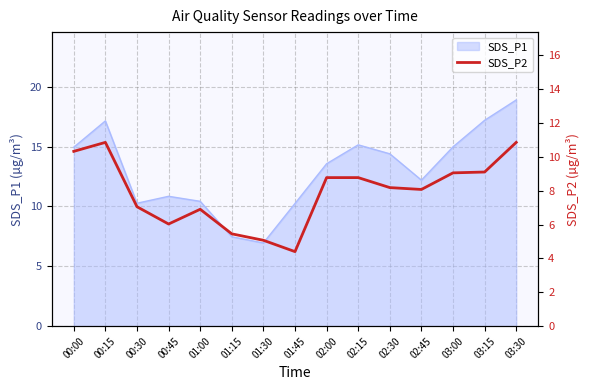

Where does the SDS_P1 series first go above 13?

00:00